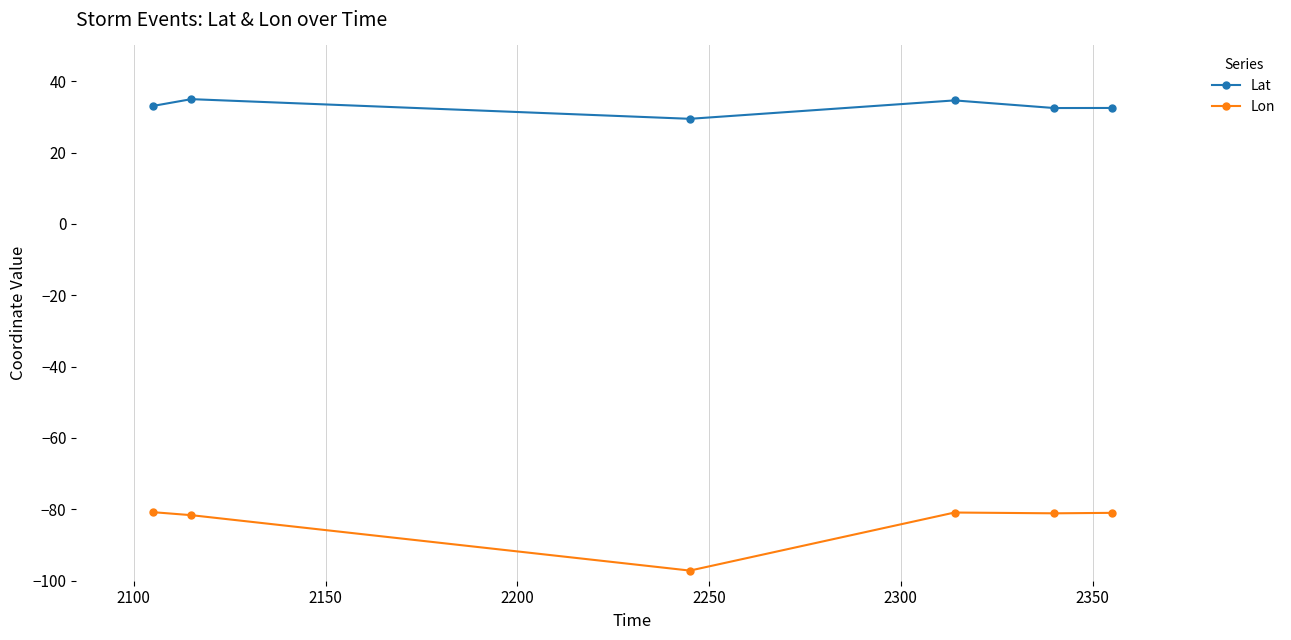

Which series has the largest total across all categories?

Lat